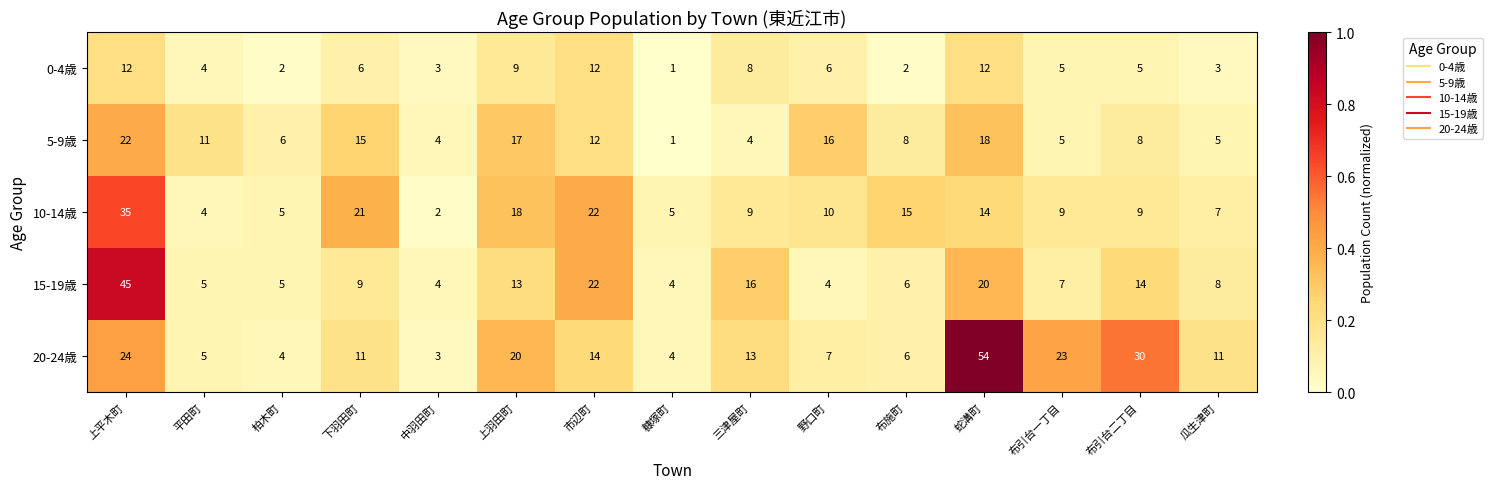

At which category is the sum across all series the highest?

上平木町